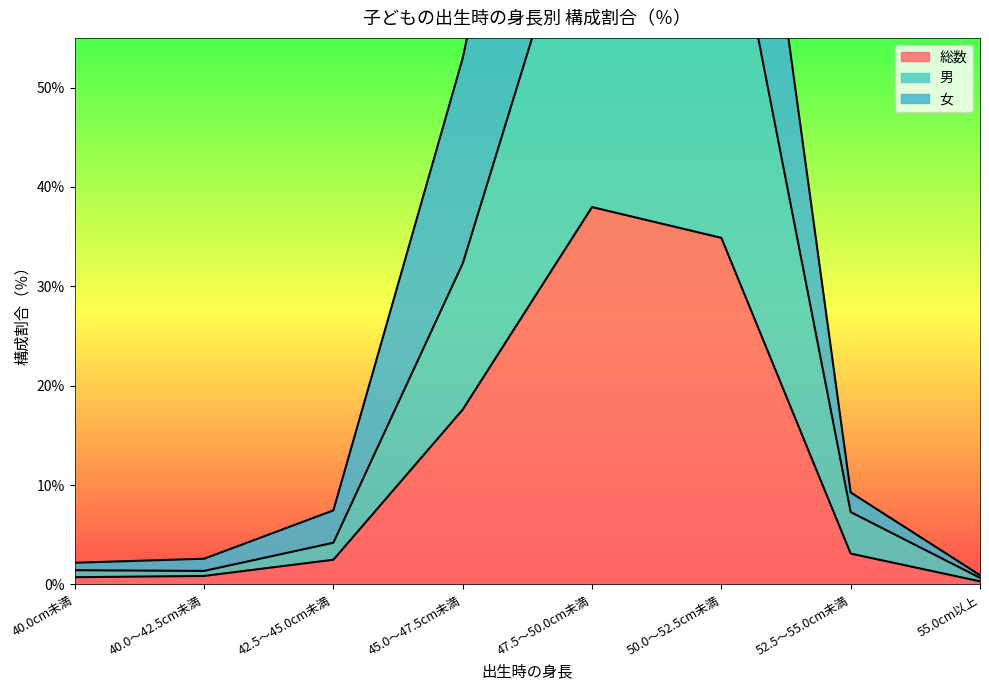

What is the label of the 5th point from the right?

45.0～47.5cm未満